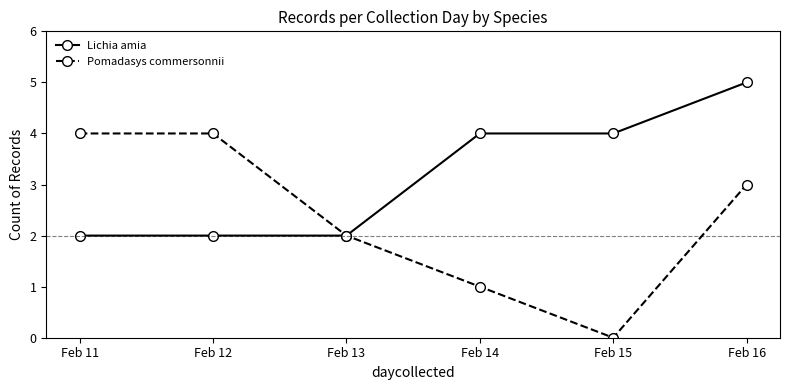

How many Lichia amia values are between 2 and 4?

5